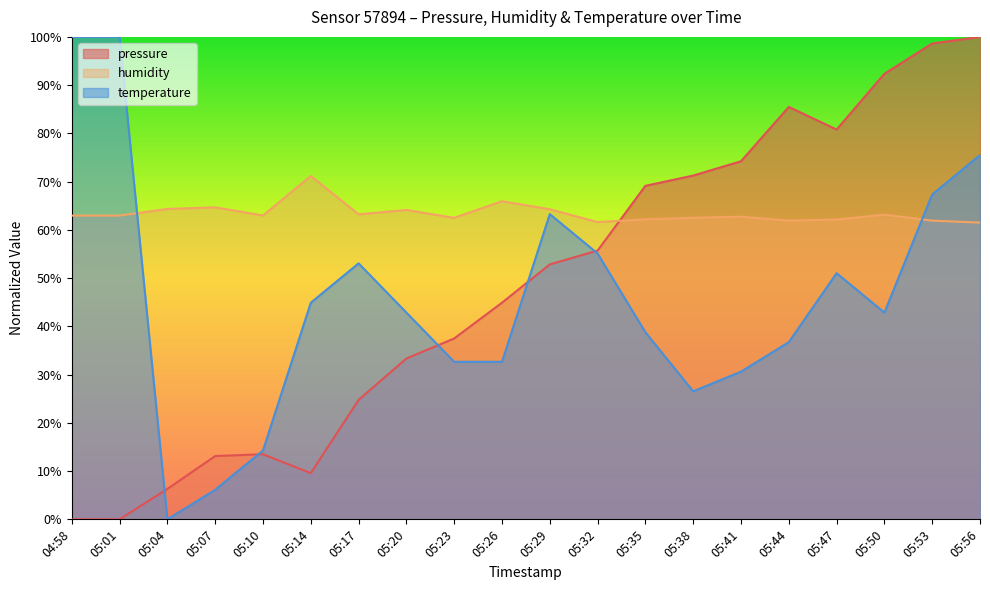

At which label is humidity closest to 66?

05:26